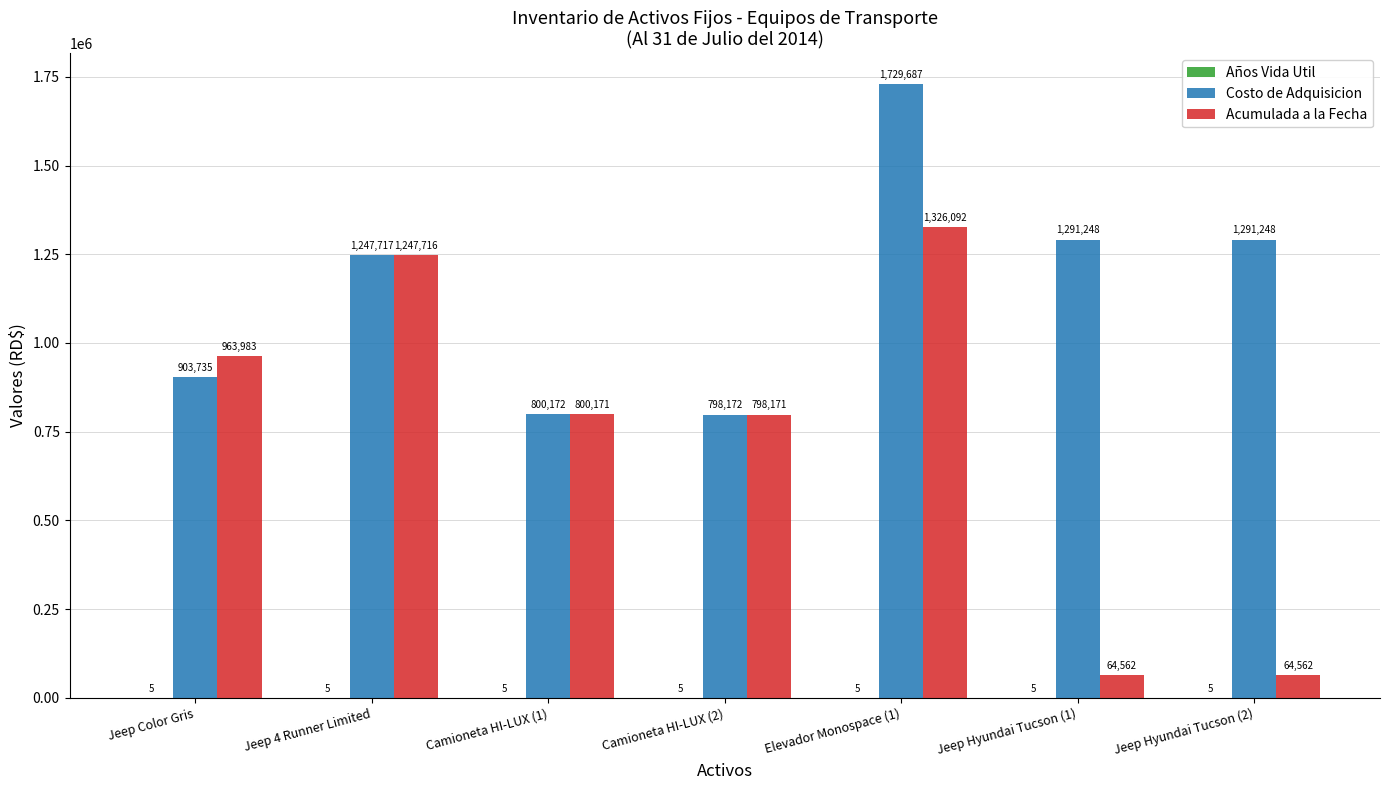

At which category is the sum across all series the highest?

Elevador Monospace (1)